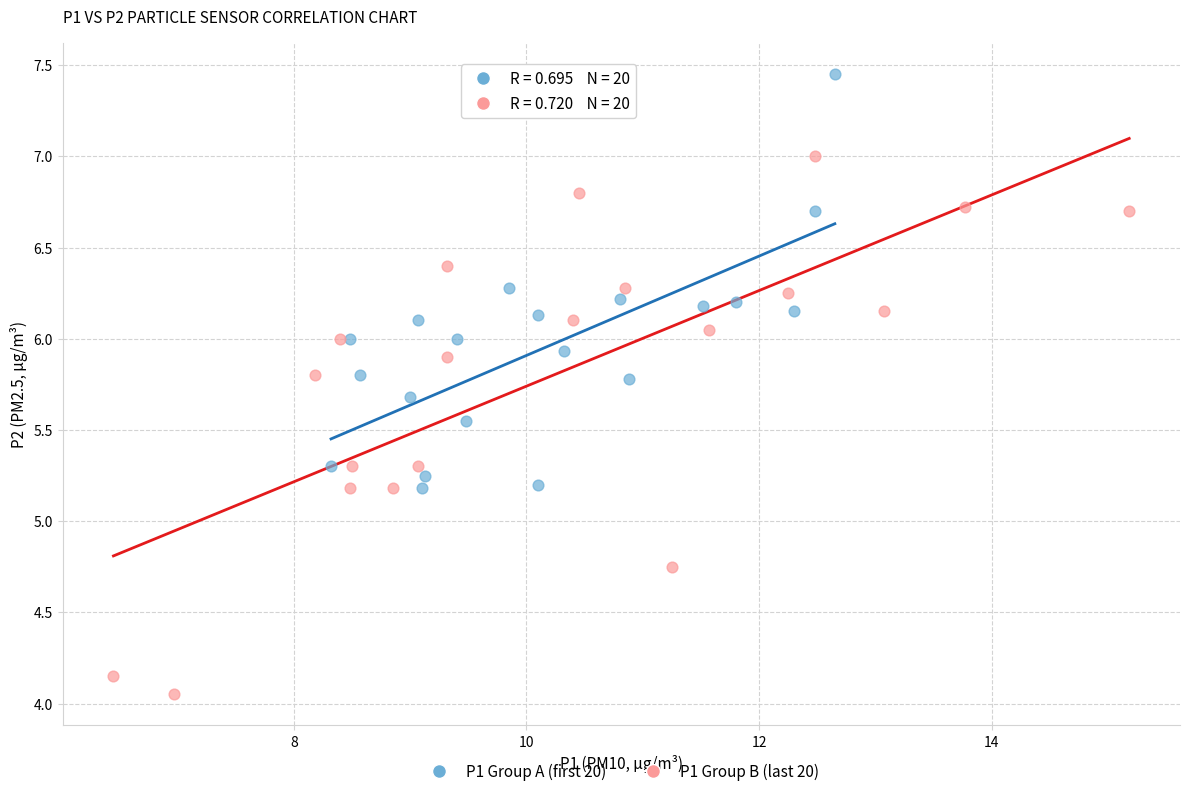

Which series reaches the minimum Y coordinate?

P1 Group B (last 20)